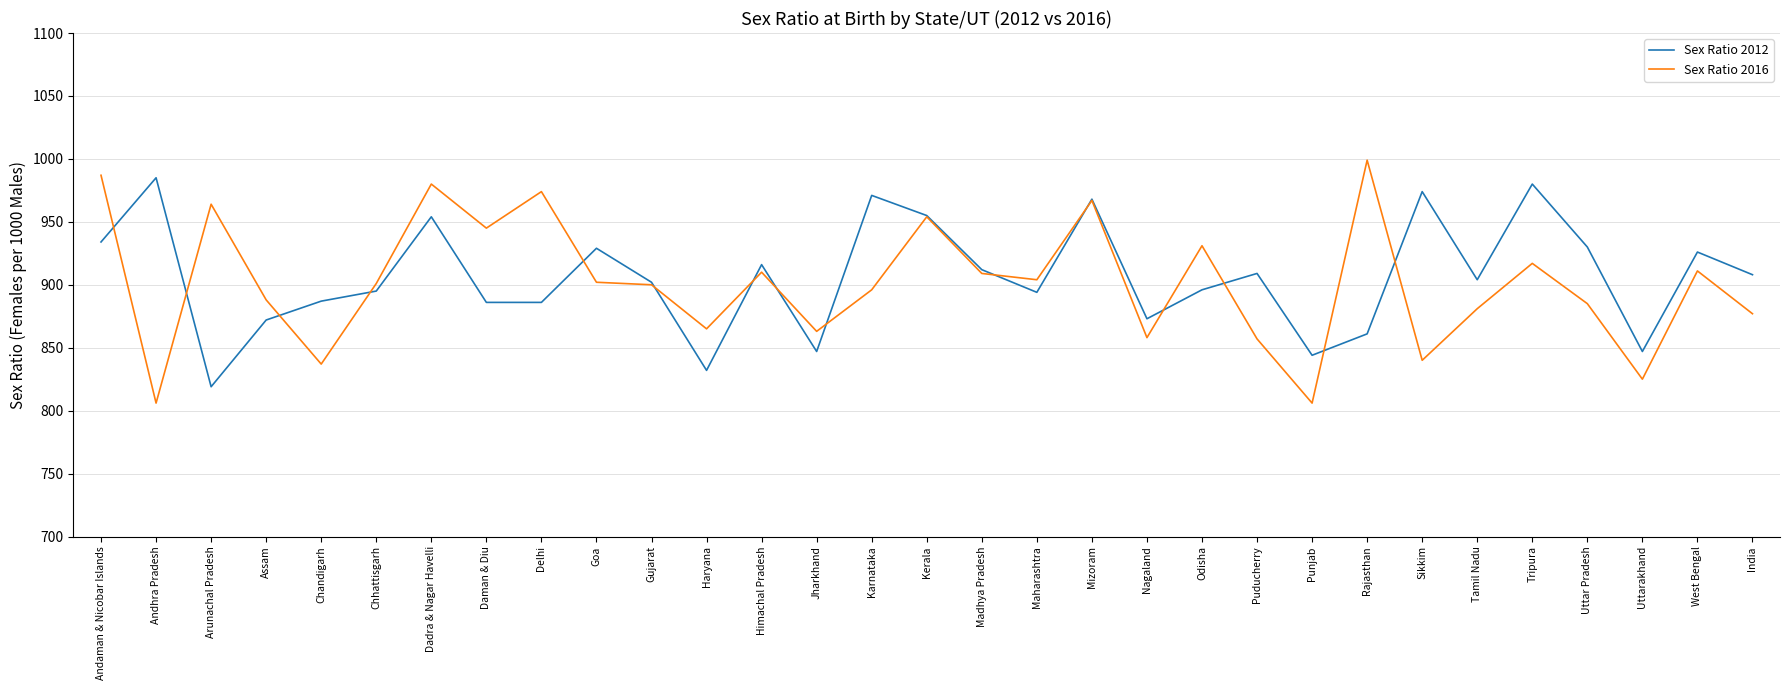

Rank the series at Tripura from lowest to highest value.

Sex Ratio 2016, Sex Ratio 2012